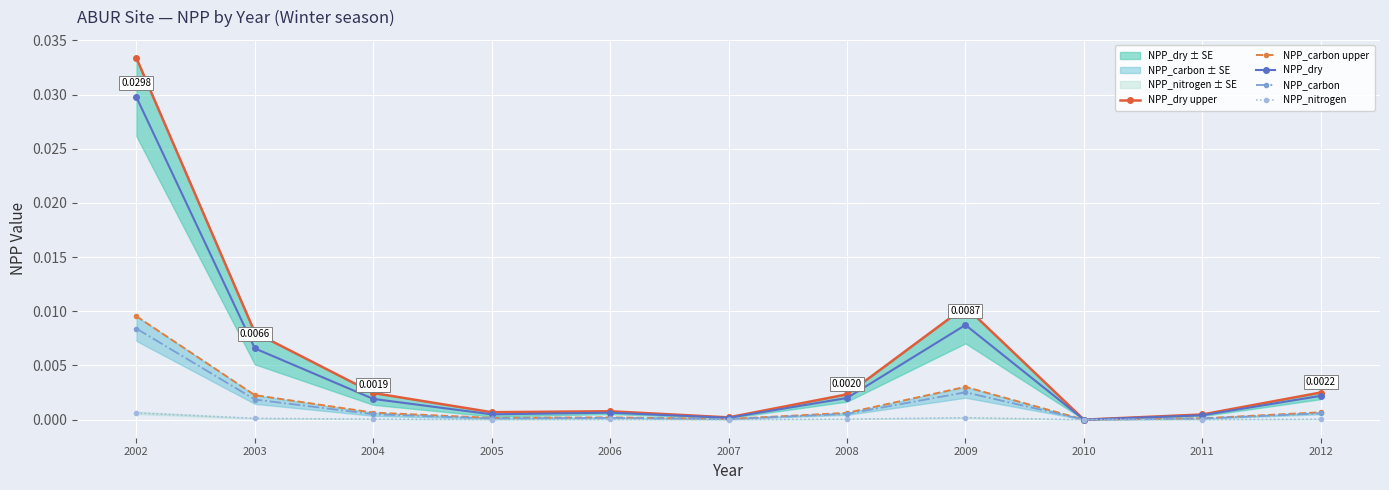

Is the value of NPP_dry upper at 2004 greater than the value of NPP_nitrogen at 2002?

Yes